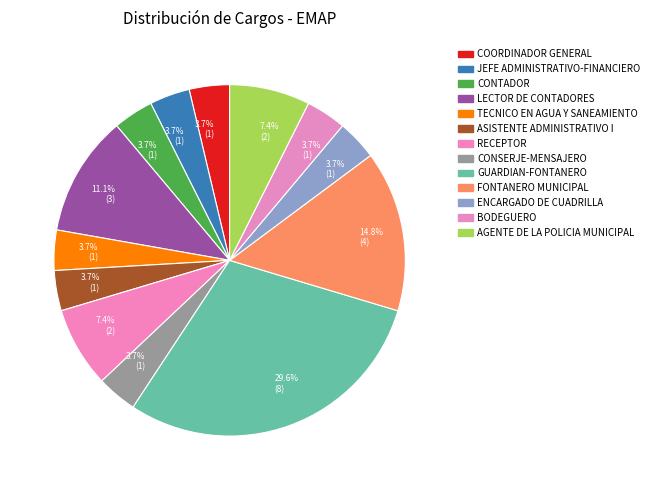

True or false: ASISTENTE ADMINISTRATIVO I accounts for 4% of the total.

True